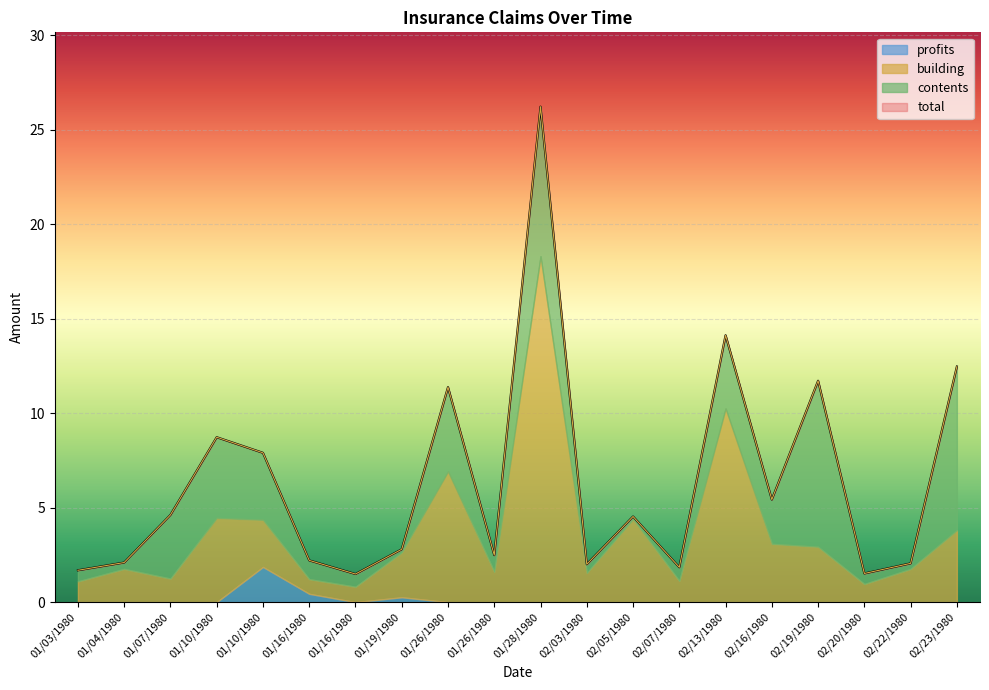

Between 01/10/1980 and 01/16/1980, which is larger?

01/10/1980